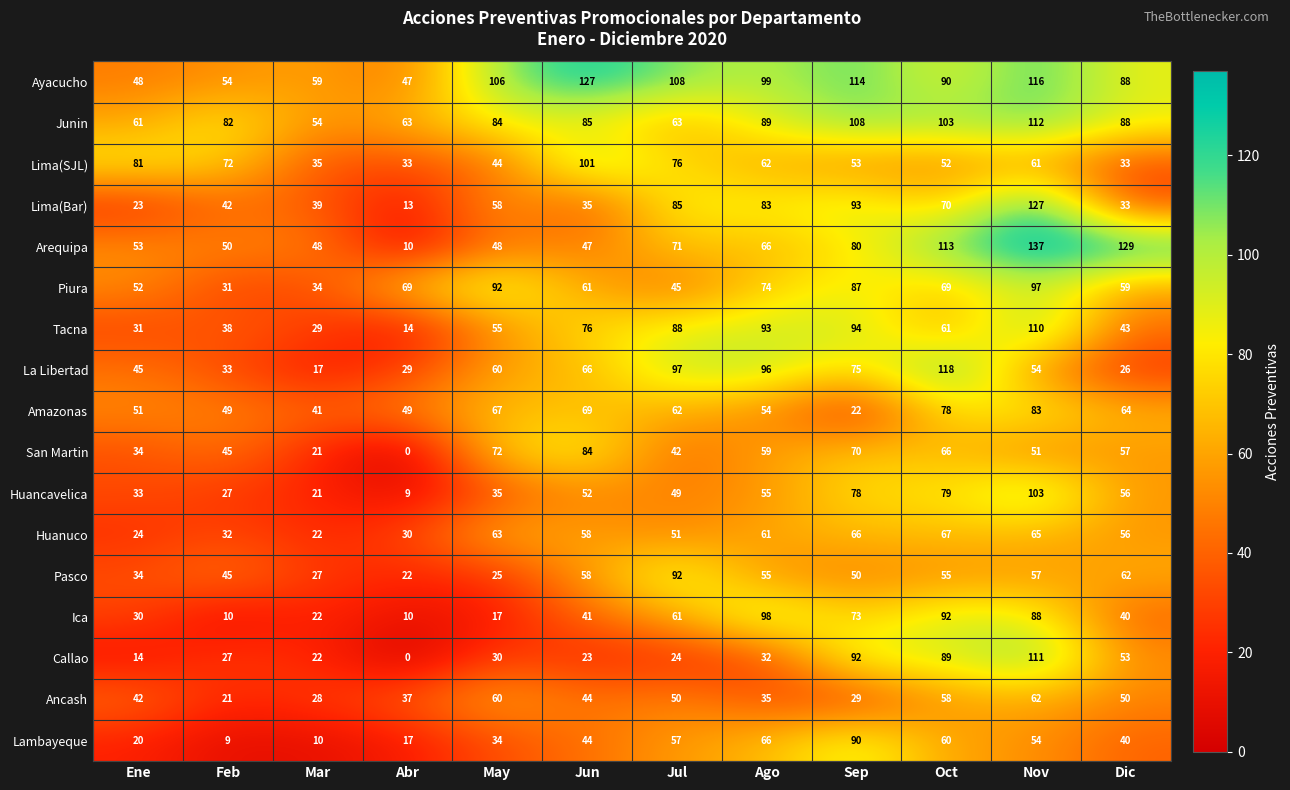

Which category has the highest value in the Ica series?

Ago